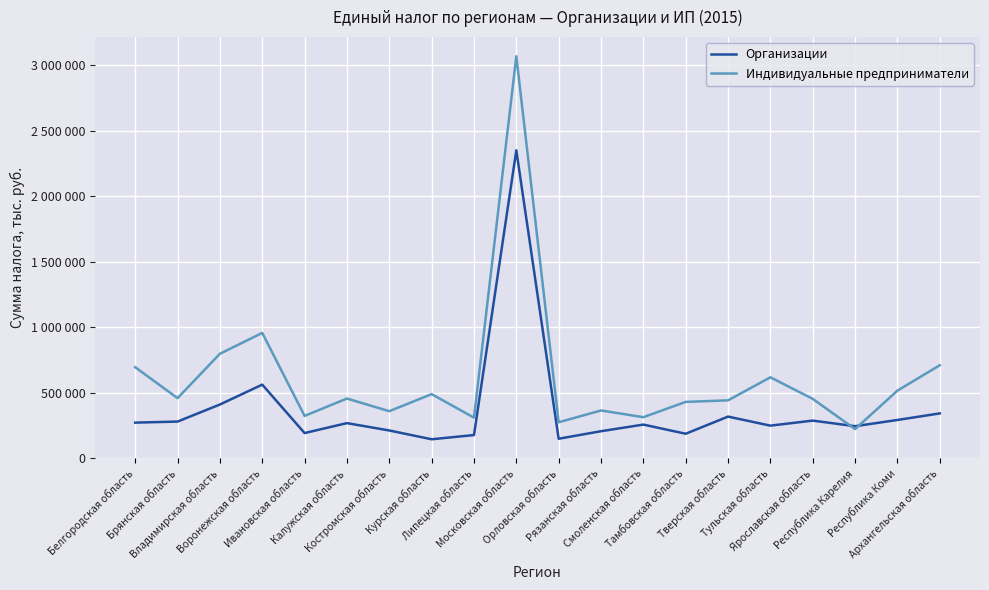

How many times do Организации and Индивидуальные предприниматели cross each other?

2